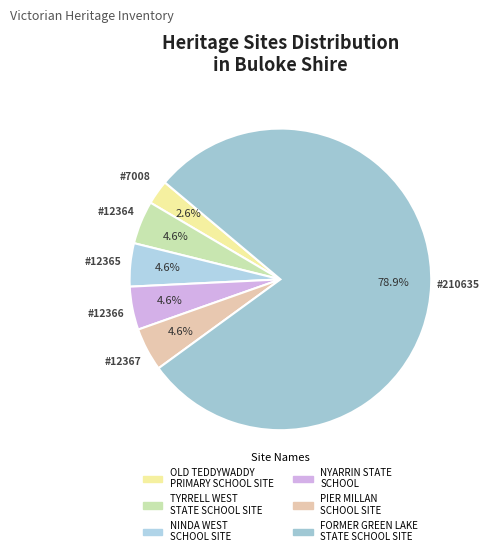

Which category has the biggest portion of the pie?

FORMER GREEN LAKE STATE SCHOOL SITE